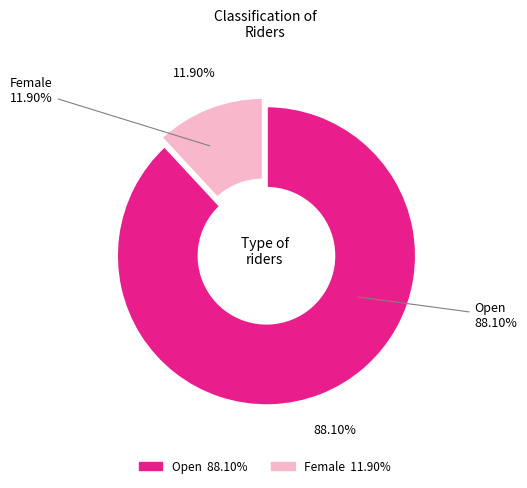

What percentage is the Female slice, to the nearest percent?

12%